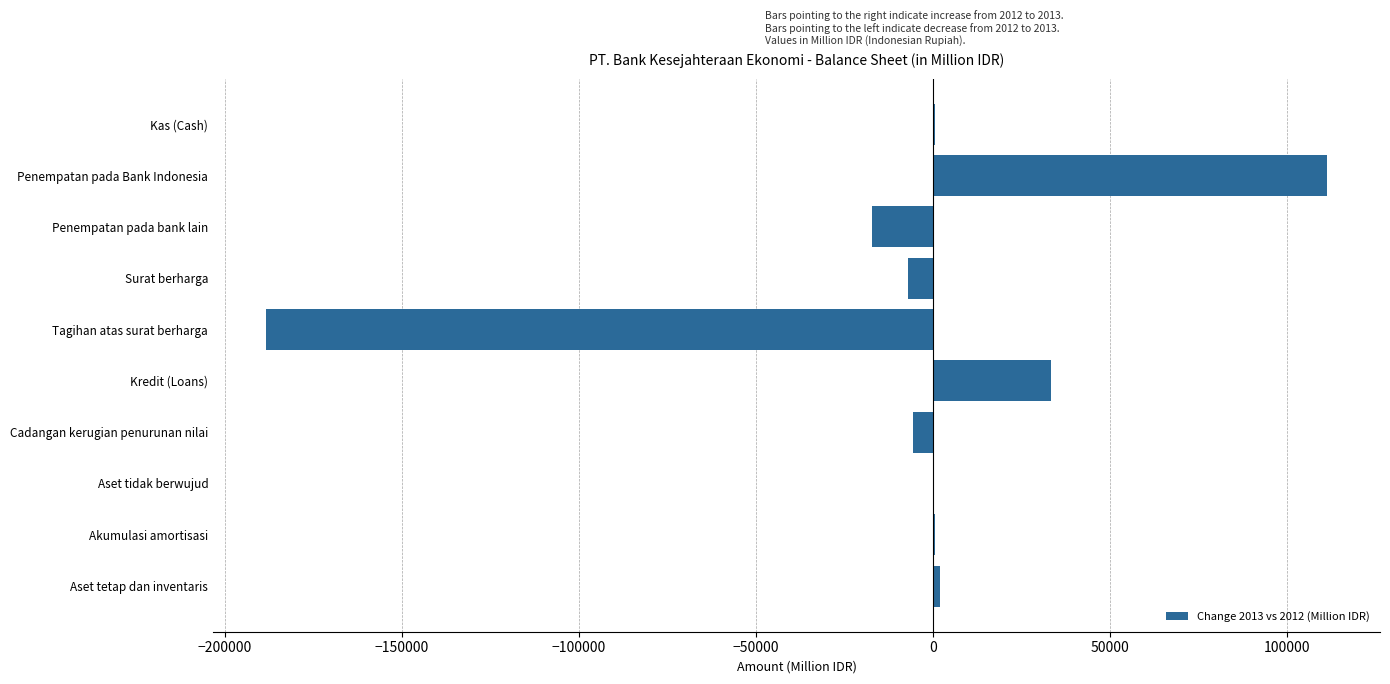

What value does the data have at Kredit (Loans)?

33377